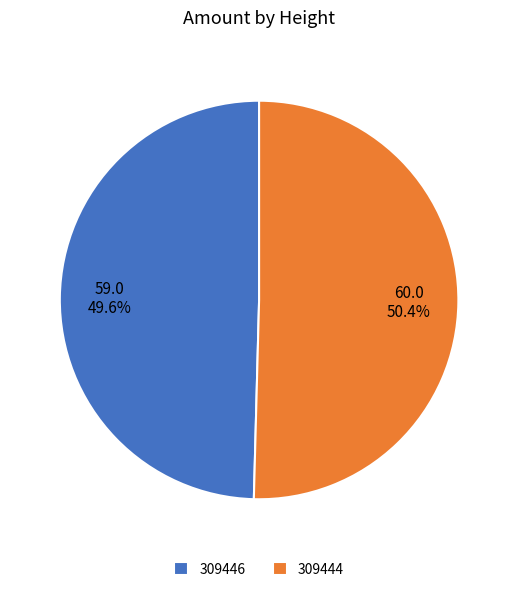

How many slices are in this pie chart?

2